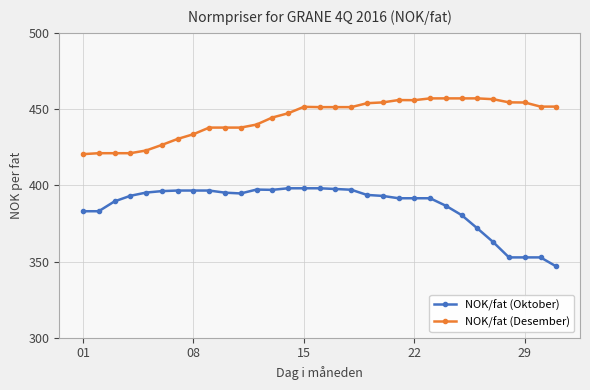

What is the value of the NOK/fat (Desember) point at the 13th from the left?

444.5